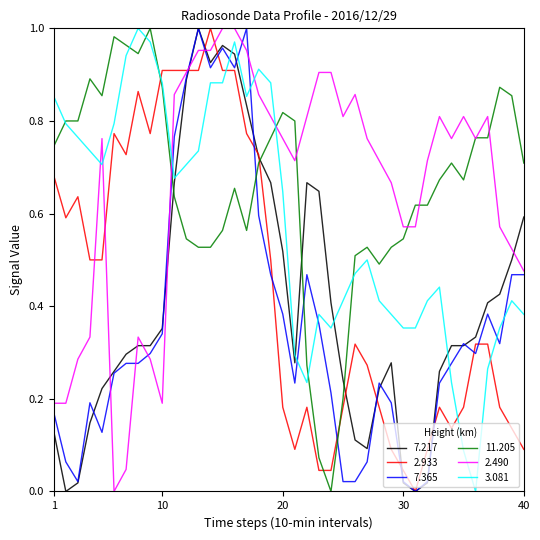

True or false: 7.217 and 11.205 cross at least once.

True